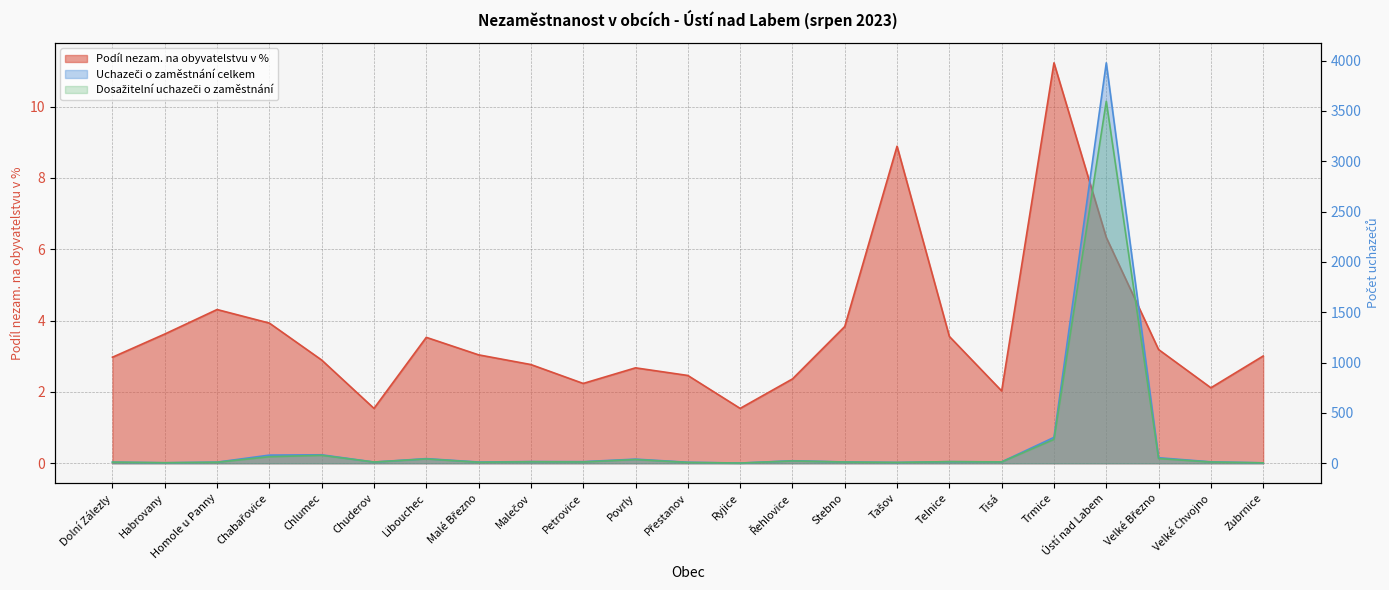

Reading right to left, what are all the values shown in this chart?

Podíl nezam. na obyvatelstvu v %: Zubrnice=3.0	Velké Chvojno=2.1	Velké Březno=3.2	Ústí nad Labem=6.3	Trmice=11.2	Tisá=2.0	Telnice=3.6	Tašov=8.9	Stebno=3.8	Řehlovice=2.4	Ryjice=1.5	Přestanov=2.5	Povrly=2.7	Petrovice=2.2	Malečov=2.8	Malé Březno=3.0	Libouchec=3.5	Chuderov=1.5	Chlumec=2.9	Chabařovice=3.9	Homole u Panny=4.3	Habrovany=3.6	Dolní Zálezly=3.0
Uchazeči o zaměstnání celkem: Zubrnice=4.0	Velké Chvojno=14.0	Velké Březno=55.0	Ústí nad Labem=3978.0	Trmice=257.0	Tisá=14.0	Telnice=16.0	Tašov=8.0	Stebno=13.0	Řehlovice=25.0	Ryjice=2.0	Přestanov=10.0	Povrly=41.0	Petrovice=16.0	Malečov=17.0	Malé Březno=12.0	Libouchec=46.0	Chuderov=12.0	Chlumec=84.0	Chabařovice=81.0	Homole u Panny=11.0	Habrovany=5.0	Dolní Zálezly=11.0
Dosažitelní uchazeči o zaměstnání: Zubrnice=4.0	Velké Chvojno=12.0	Velké Březno=47.0	Ústí nad Labem=3596.0	Trmice=237.0	Tisá=13.0	Telnice=16.0	Tašov=8.0	Stebno=12.0	Řehlovice=23.0	Ryjice=2.0	Přestanov=8.0	Povrly=37.0	Petrovice=13.0	Malečov=15.0	Malé Březno=10.0	Libouchec=43.0	Chuderov=12.0	Chlumec=79.0	Chabařovice=65.0	Homole u Panny=10.0	Habrovany=5.0	Dolní Zálezly=11.0